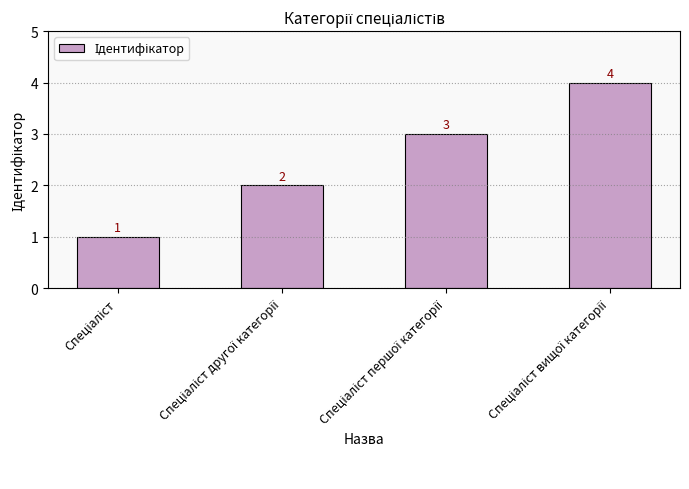

Reading left to right, what are all the values shown in this chart?

1	2	3	4